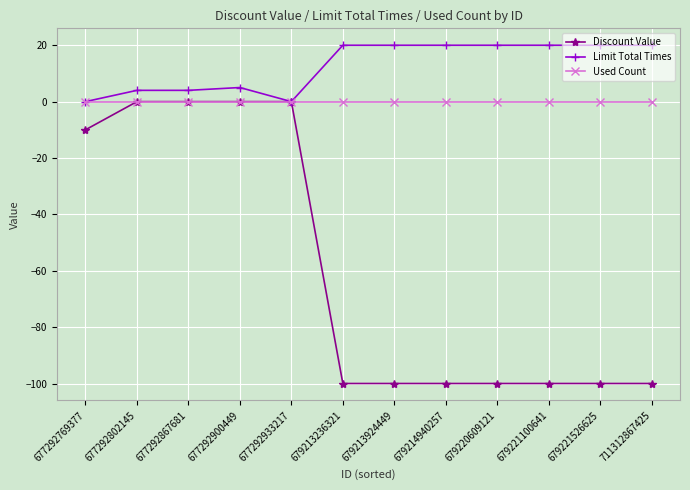

Rank the series at 679213924449 from lowest to highest value.

Discount Value, Used Count, Limit Total Times